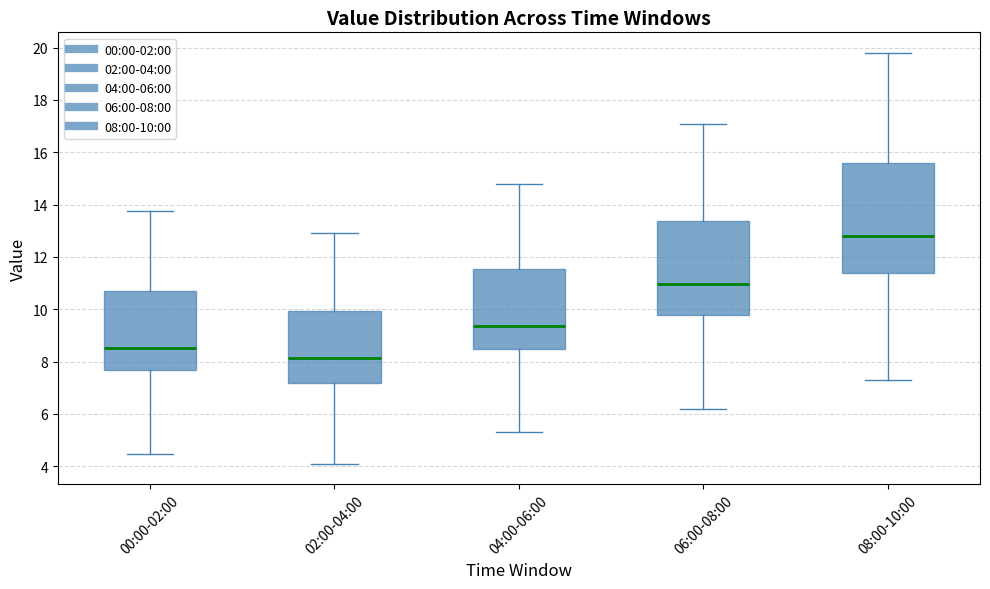

Reading left to right, transcribe this box plot: for each box, give where its median line is, the range the box spans, and where its two whiskers end, as read against the y-axis. The values are not printed on the chart, so give them approximately, as read against the axis.

00:00-02:00: median 8.6, box 7.6 to 10.6, whiskers 4.4 to 13.8
02:00-04:00: median 8.2, box 7.2 to 10.0, whiskers 4.2 to 13.0
04:00-06:00: median 9.4, box 8.4 to 11.6, whiskers 5.4 to 14.8
06:00-08:00: median 11.0, box 9.8 to 13.4, whiskers 6.2 to 17.2
08:00-10:00: median 12.8, box 11.4 to 15.6, whiskers 7.4 to 19.8